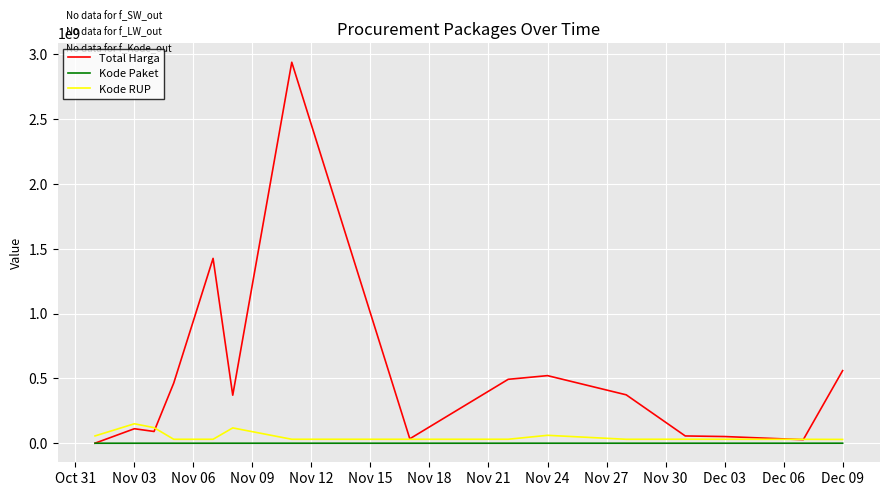

At how many categories does at least one series exceed 2439871679?

1